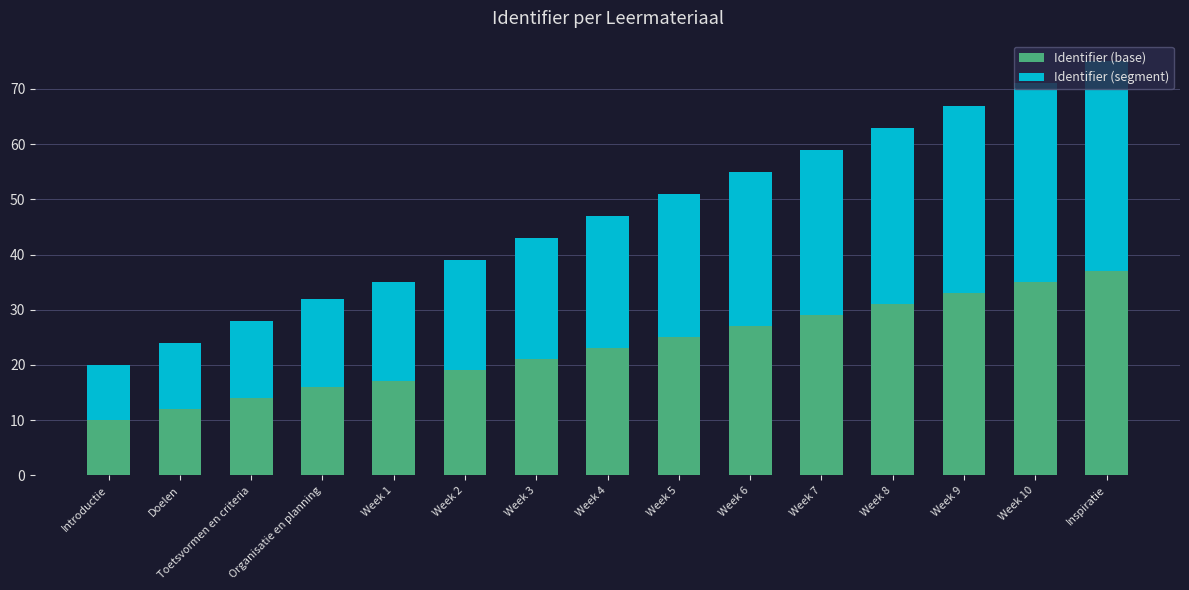

True or false: Identifier (base) has a value of 10 at Introductie.

True